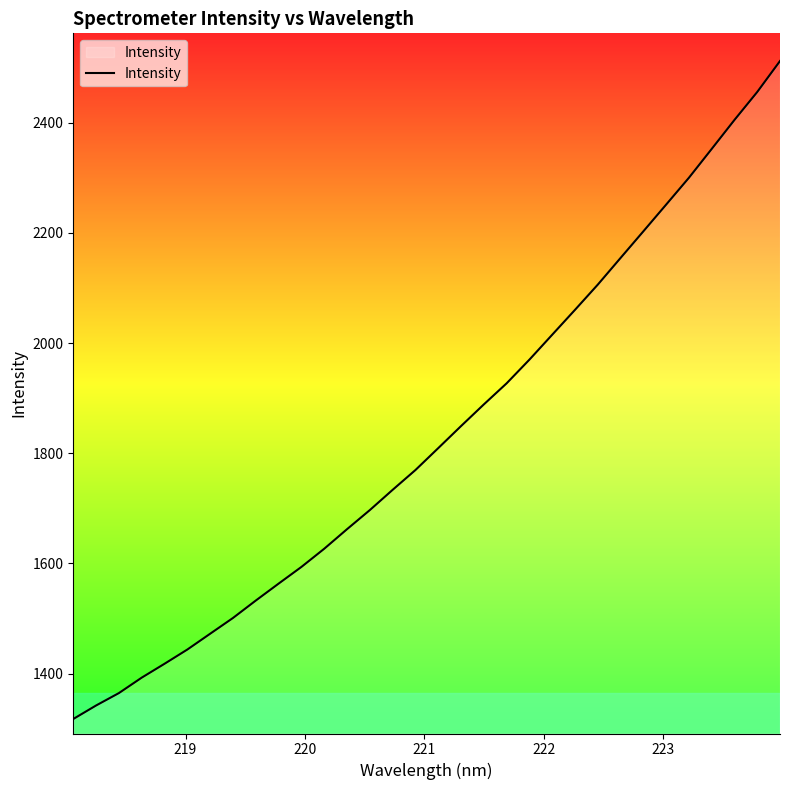

What is the difference between the maximum and minimum values?

1194.7